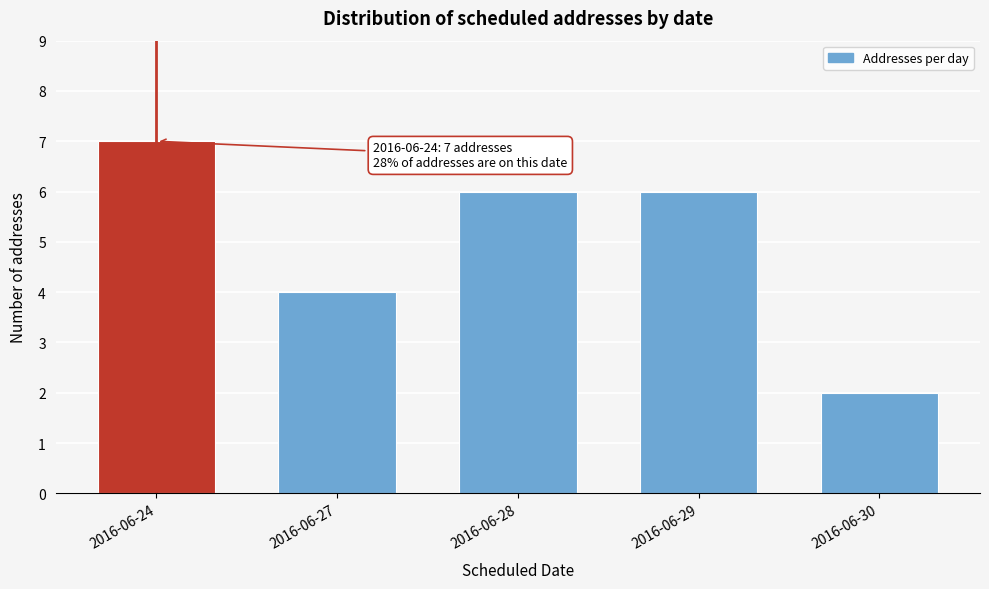

Reading left to right, extract all data points from this chart.

2016-06-24=7	2016-06-27=4	2016-06-28=6	2016-06-29=6	2016-06-30=2